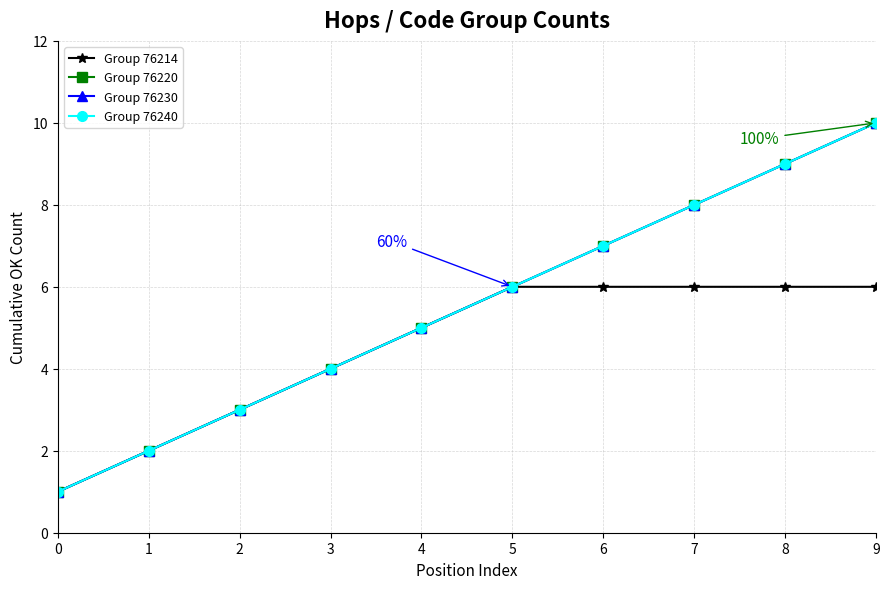

Count the Group 76230 values in the range 3 to 8.

6